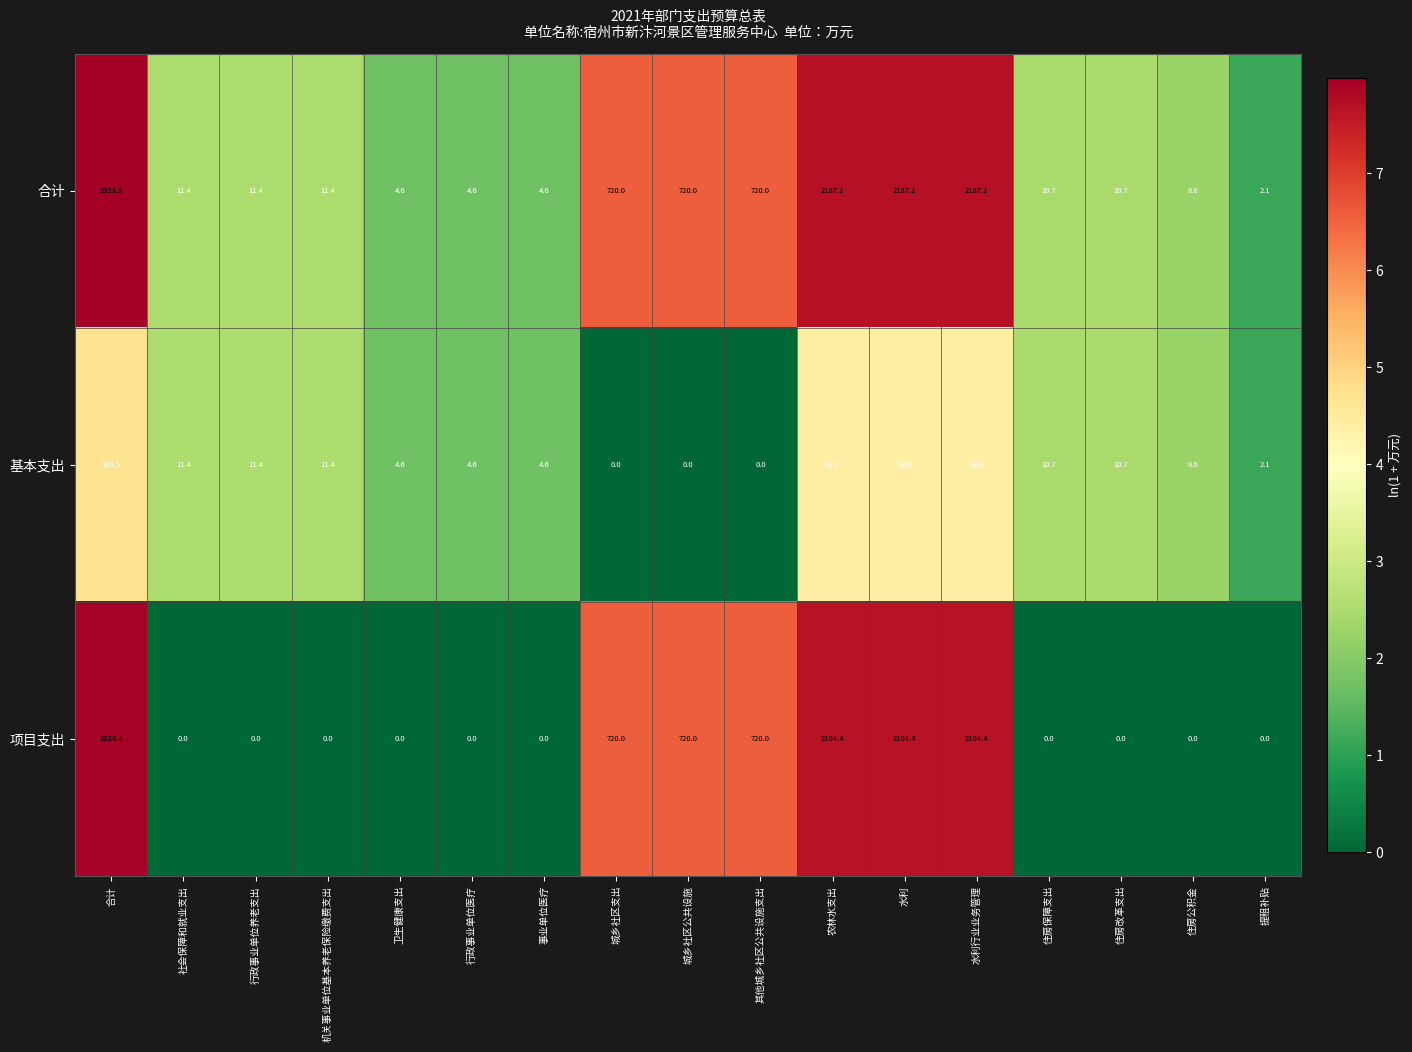

What is the difference between the highest and lowest values at 行政事业单位医疗?

4.6